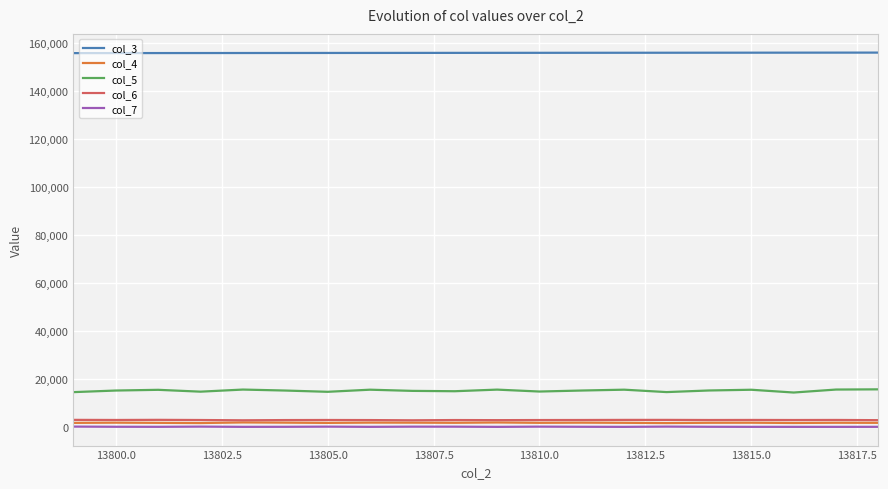

Which series has the widest spread of values?

col_5